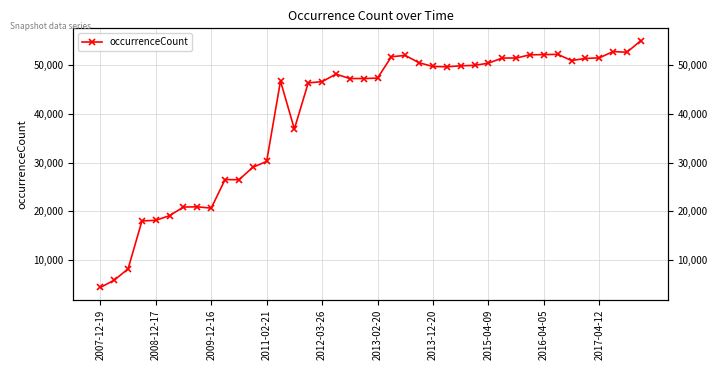

What is the sum of all values?

1593591